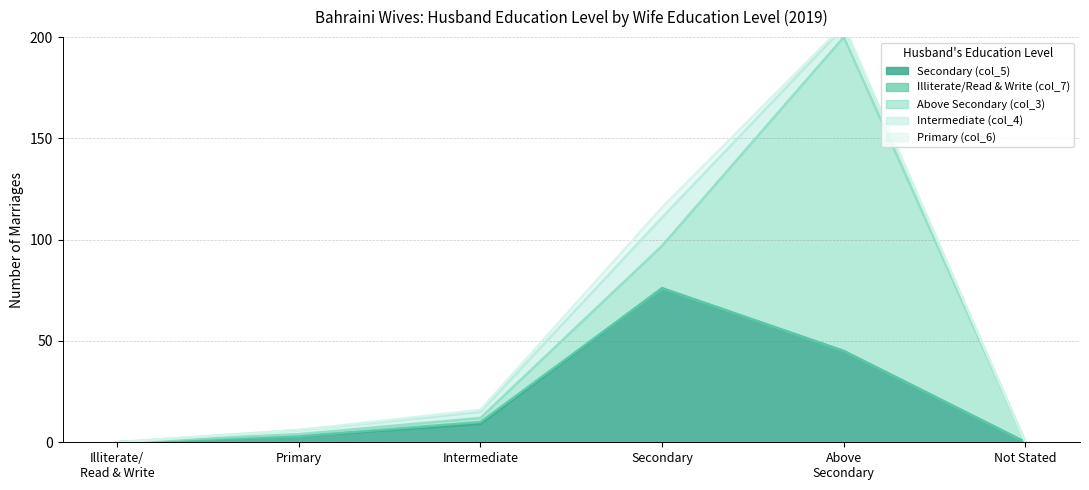

At how many categories does at least one series exceed 142?

1